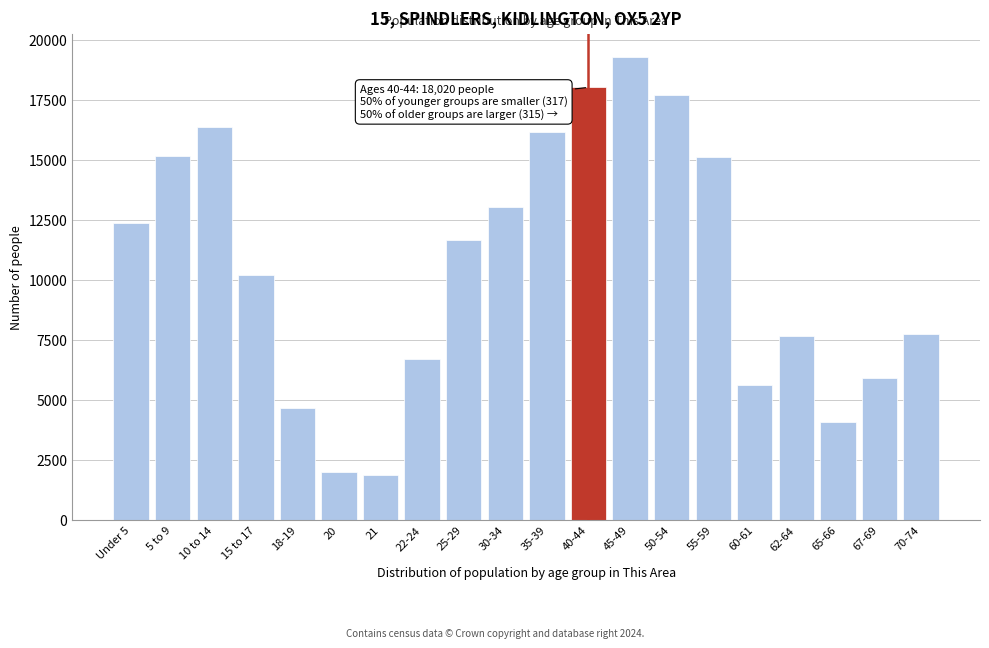

What is the label of the 19th bar from the left?

67-69